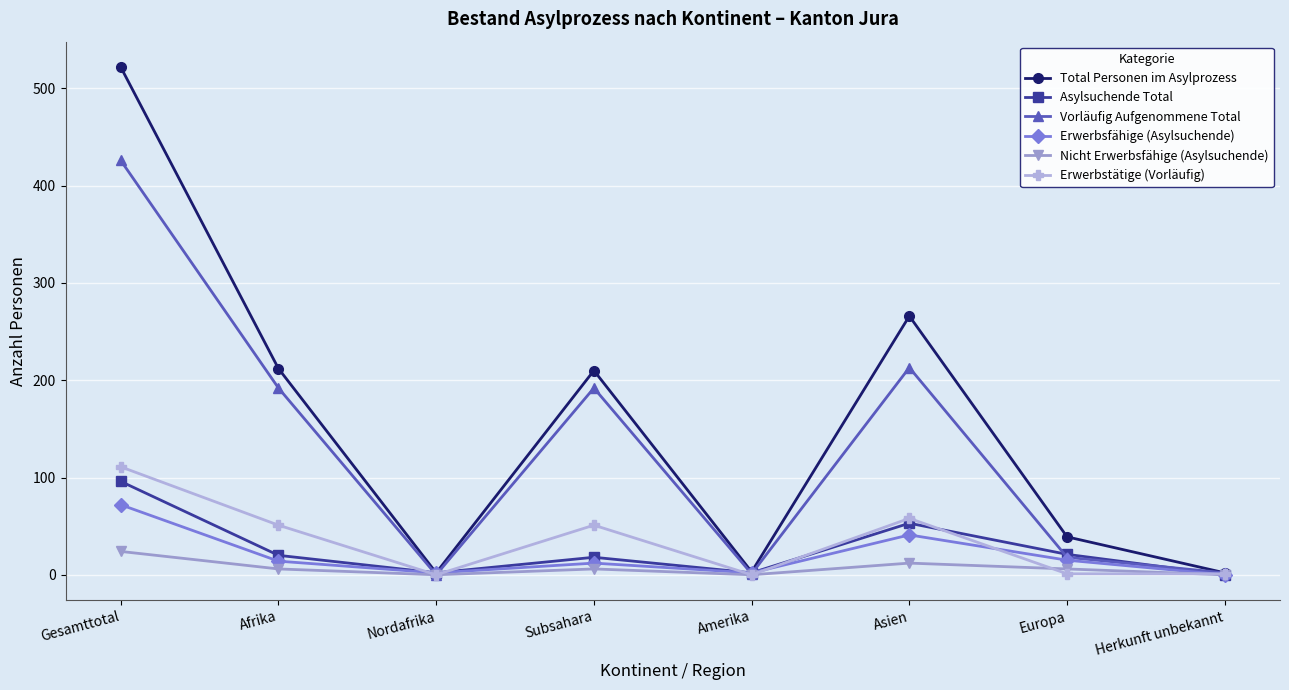

What position from the right is Amerika?

4